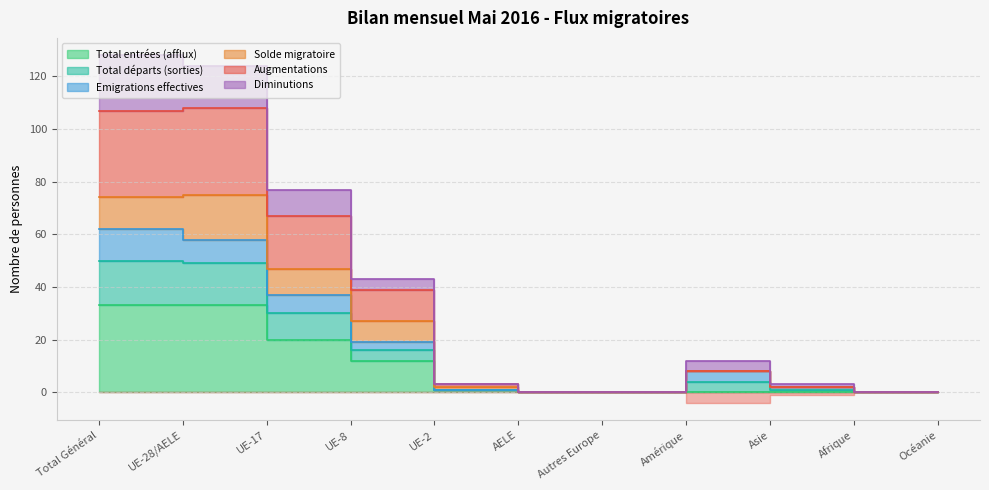

At how many categories does at least one series exceed 76?

2